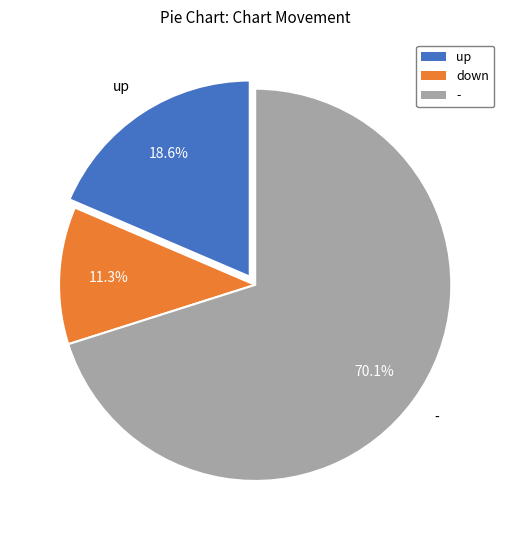

How many segments does this pie chart have?

3